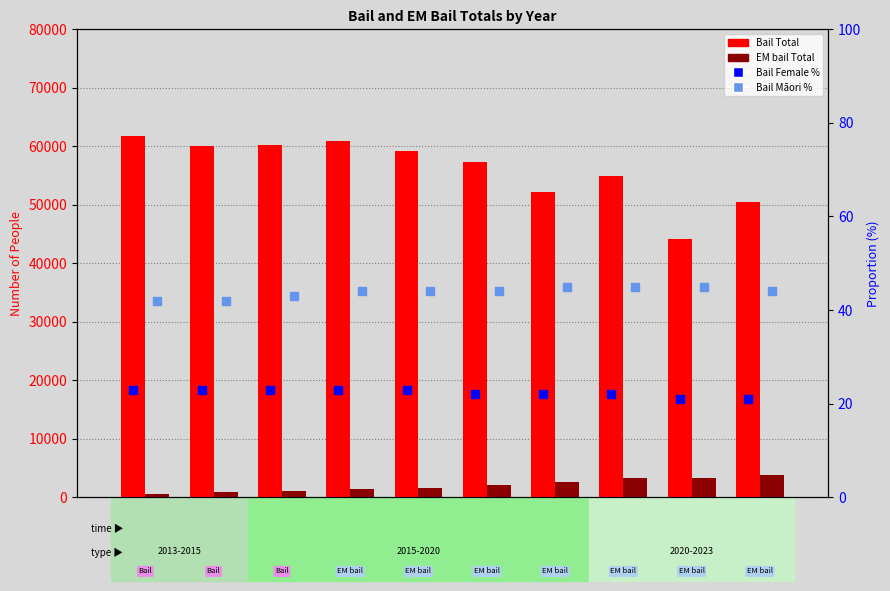

What is the difference between the maximum and second lowest values in the Bail Total series?

11352